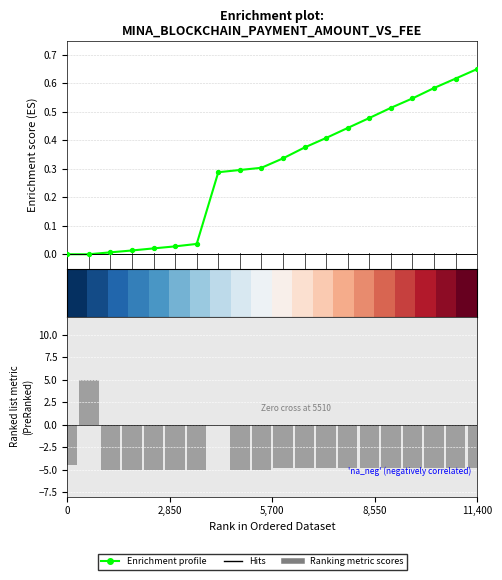

At how many categories does at least one series exceed 3?

1